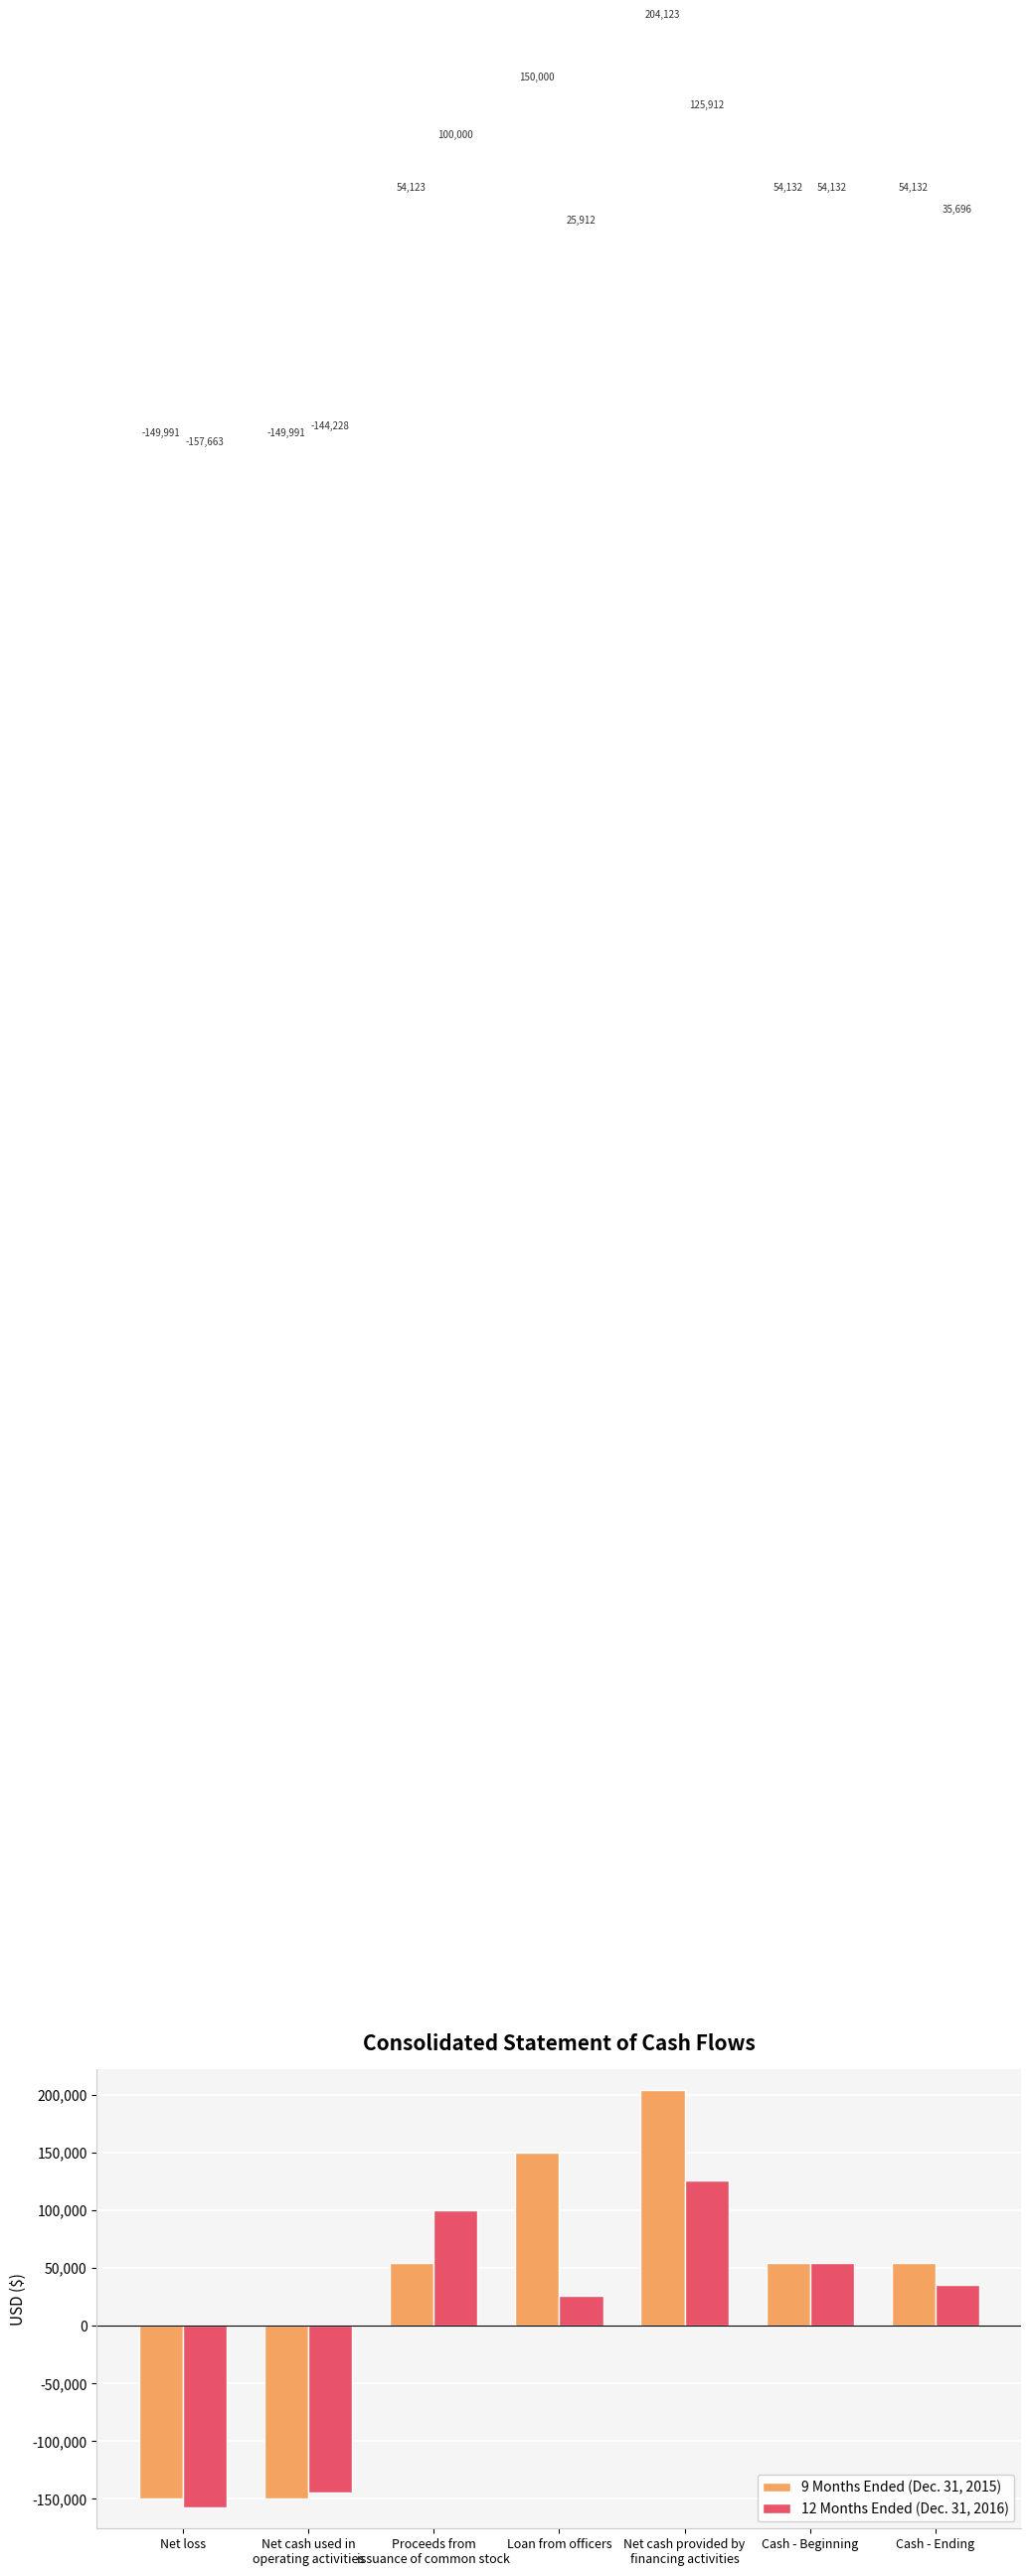

How many categories are shown in the chart?

7